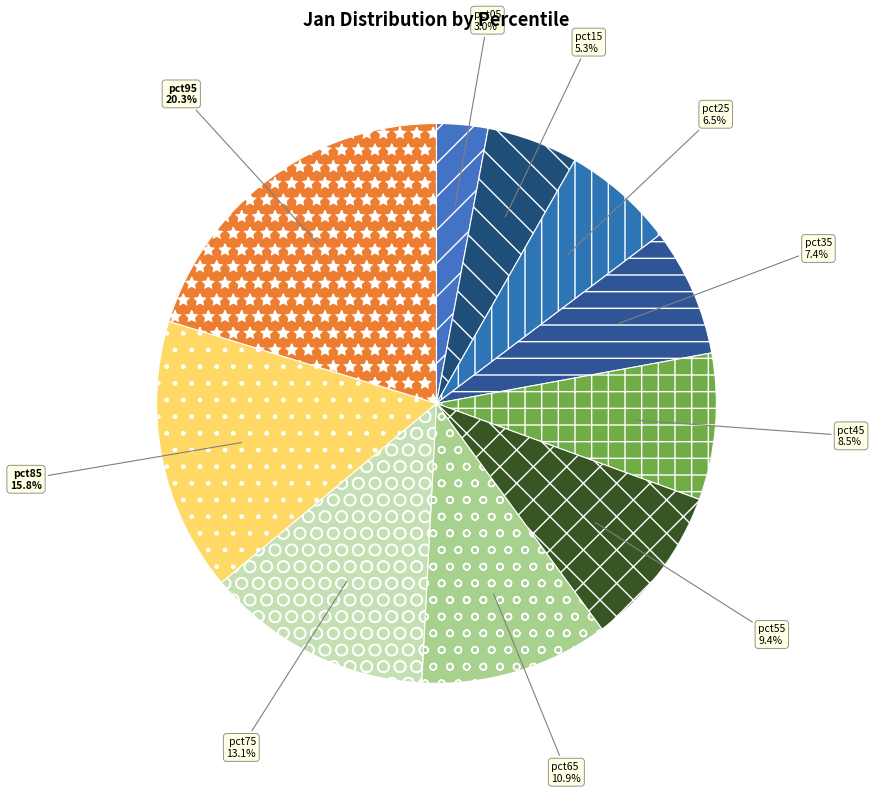

Which category has the biggest portion of the pie?

pct95